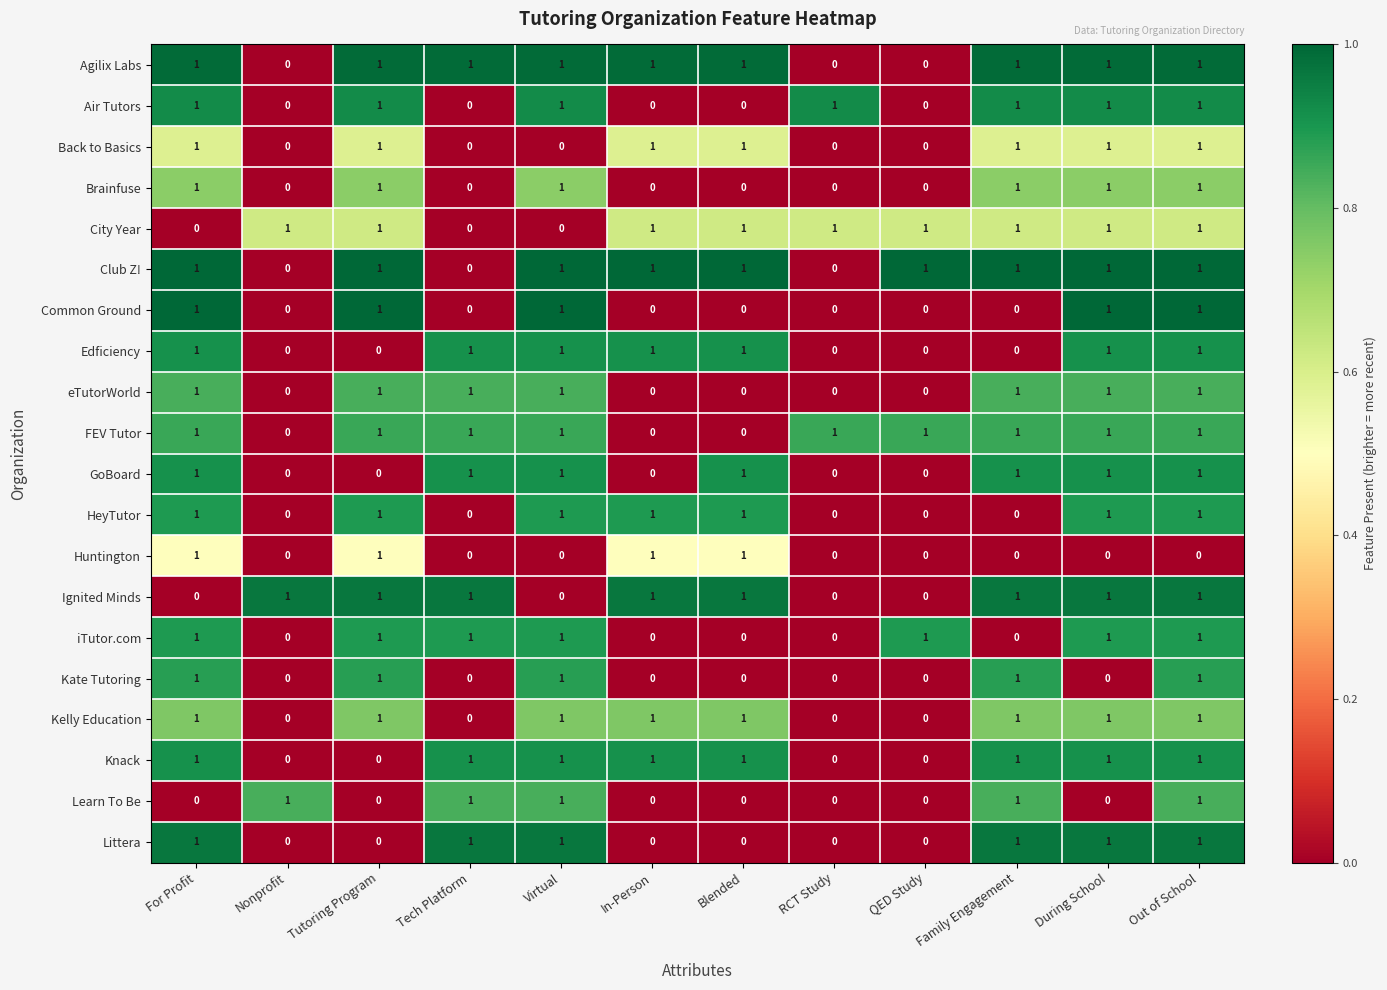

How many City Year values are between 1 and 2?

9